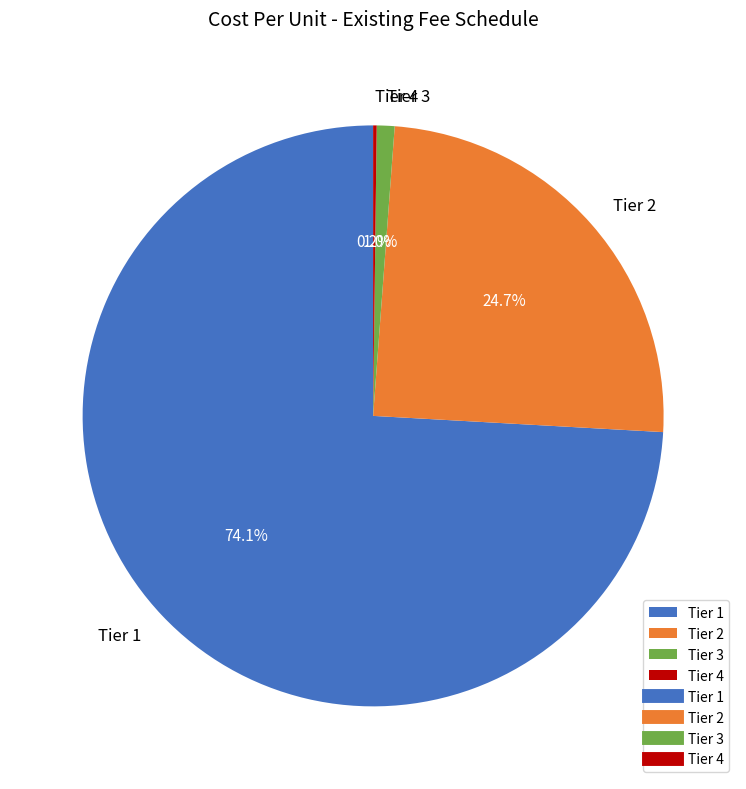

Which category has the biggest portion of the pie?

Tier 1